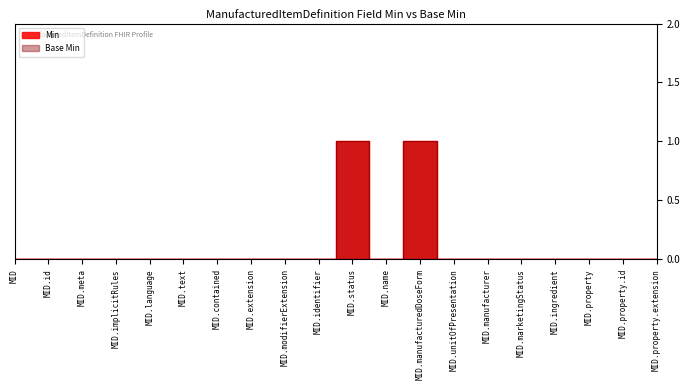

Which series changed the most between MID.text and MID.ingredient?

Min